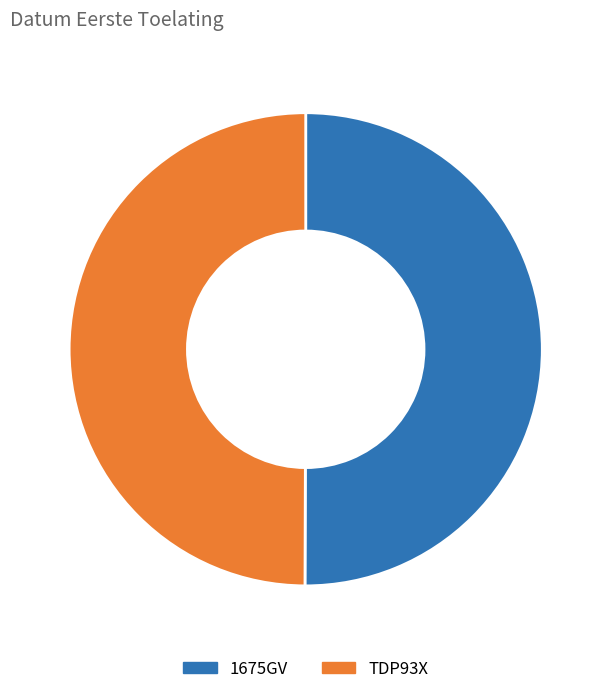

Approximately how many times larger is the value at TDP93X compared to 1675GV?

1.0